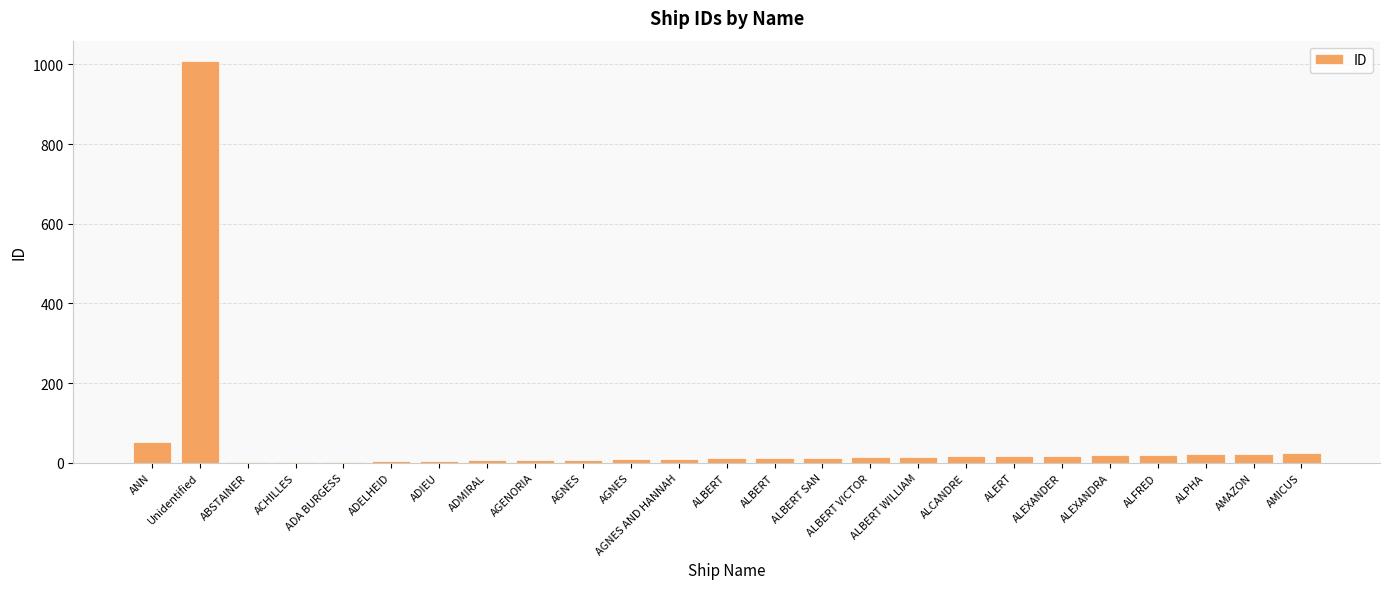

How many categories are shown in the chart?

25